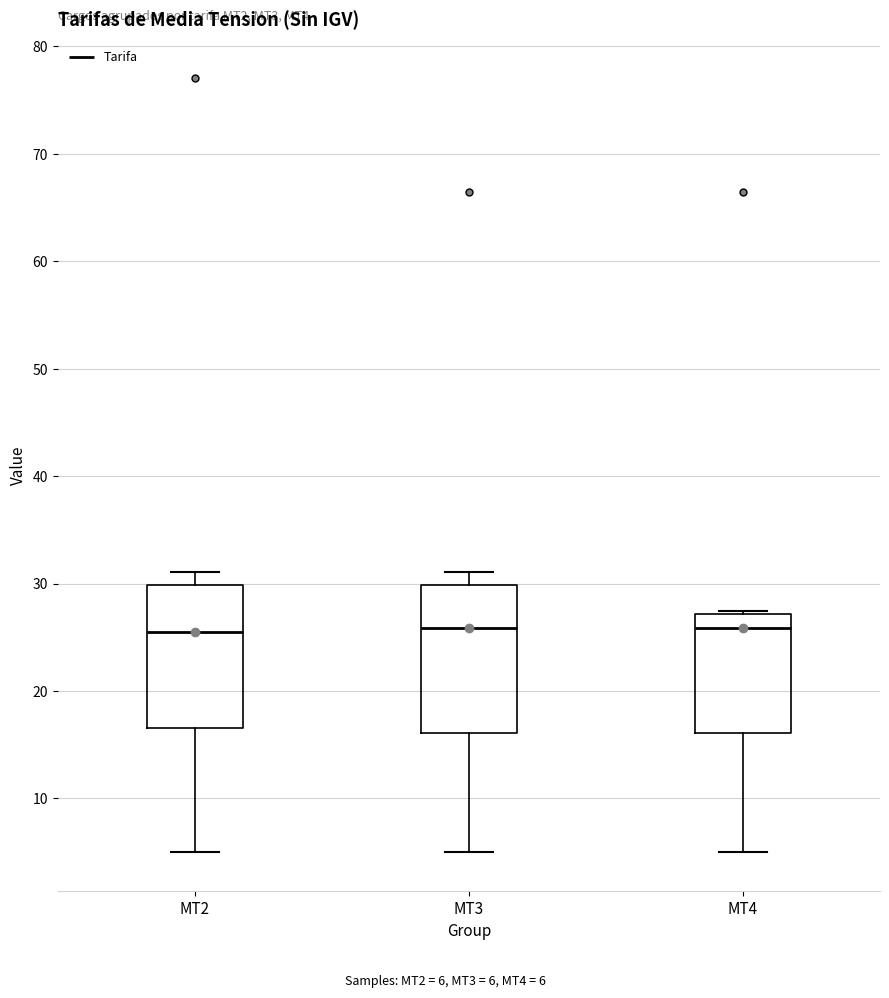

Where does the median line of the box for MT2 sit on the y-axis? The values are not printed on the chart, so give them approximately, as read against the axis.

26